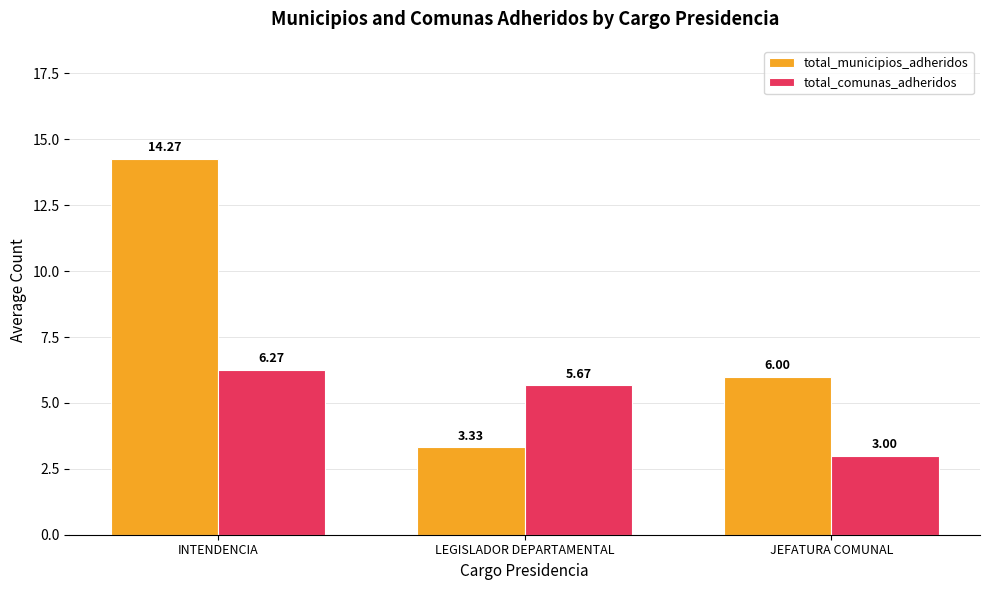

Rank the series at LEGISLADOR DEPARTAMENTAL from highest to lowest value.

total_comunas_adheridos, total_municipios_adheridos